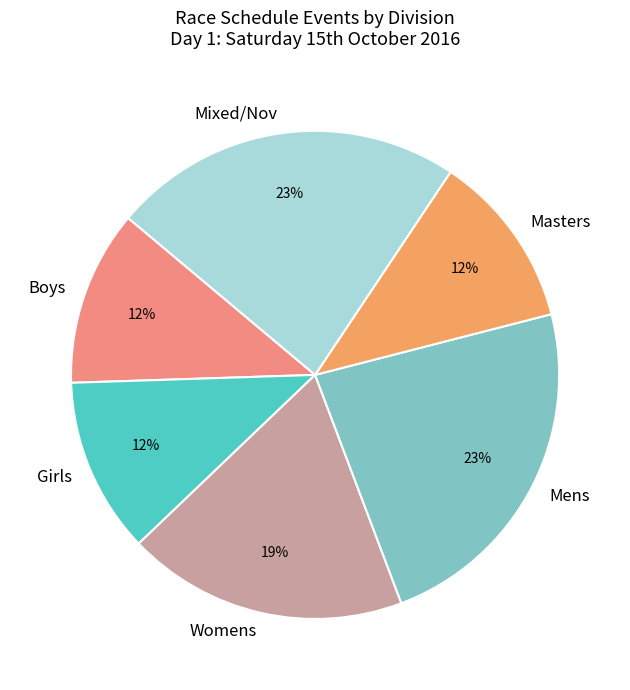

How many segments does this pie chart have?

6